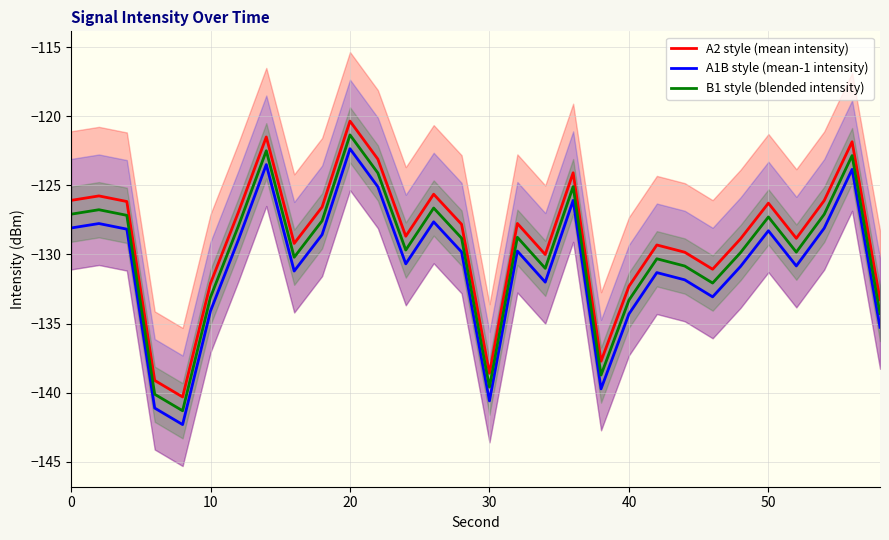

How many data points in A1B style (mean-1 intensity) are above -129?

13